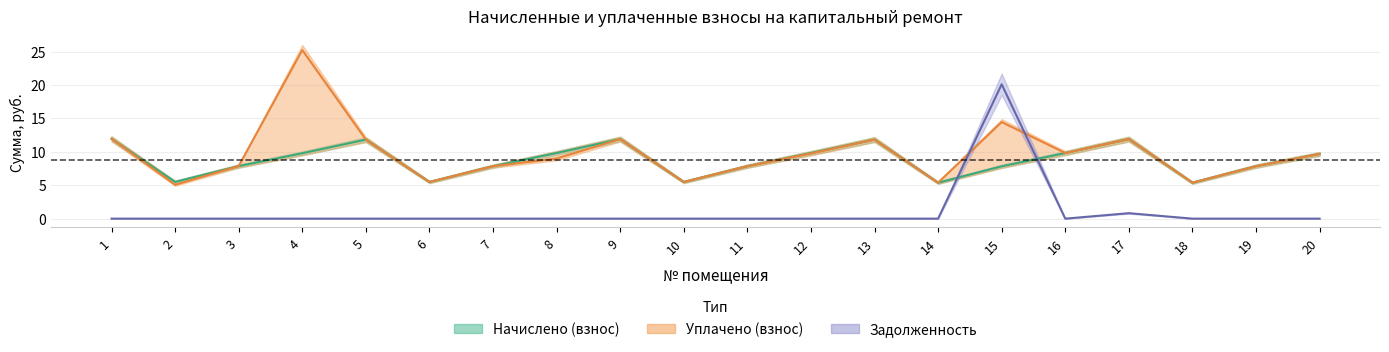

Reading left to right, extract all data points from this chart.

charged: 1=12.0	2=5.5	3=7.9	4=9.8	5=11.8	6=5.5	7=7.8	8=9.8	9=11.9	10=5.5	11=7.8	12=9.8	13=11.8	14=5.4	15=7.8	16=9.8	17=11.9	18=5.4	19=7.8	20=9.7
paid: 1=12.0	2=5.1	3=7.9	4=25.2	5=11.8	6=5.5	7=7.8	8=9.0	9=11.9	10=5.5	11=7.8	12=9.8	13=11.8	14=5.4	15=14.4	16=9.8	17=11.9	18=5.4	19=7.8	20=9.7
debt: 1=0.0	2=0.0	3=0.0	4=0.0	5=0.0	6=0.0	7=0.0	8=0.0	9=0.0	10=0.0	11=0.0	12=0.0	13=0.0	14=0.0	15=20.1	16=0.0	17=0.8	18=0.0	19=0.0	20=0.0